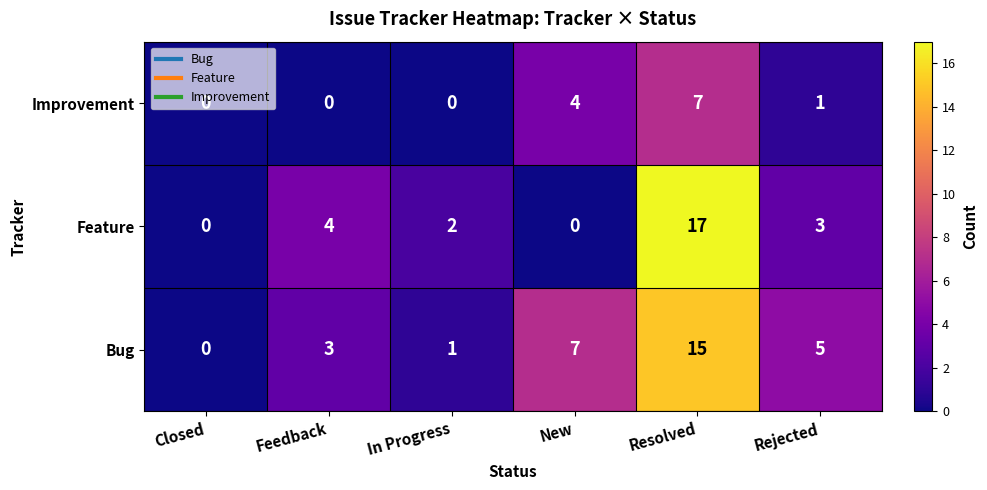

Between In Progress and Rejected, which series saw the biggest shift?

Bug